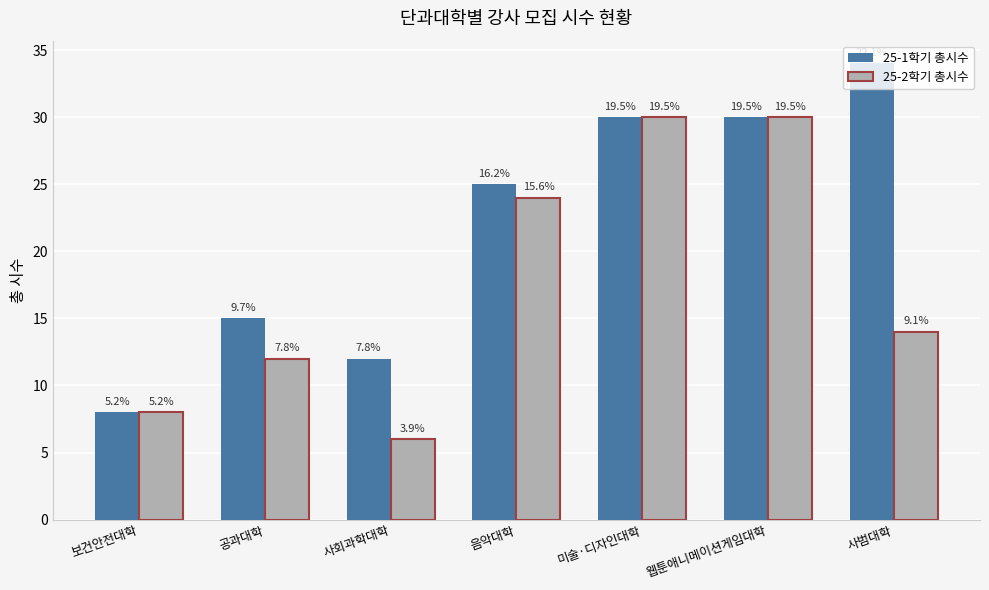

What is the highest value of the 25-2학기 총시수 series?

30